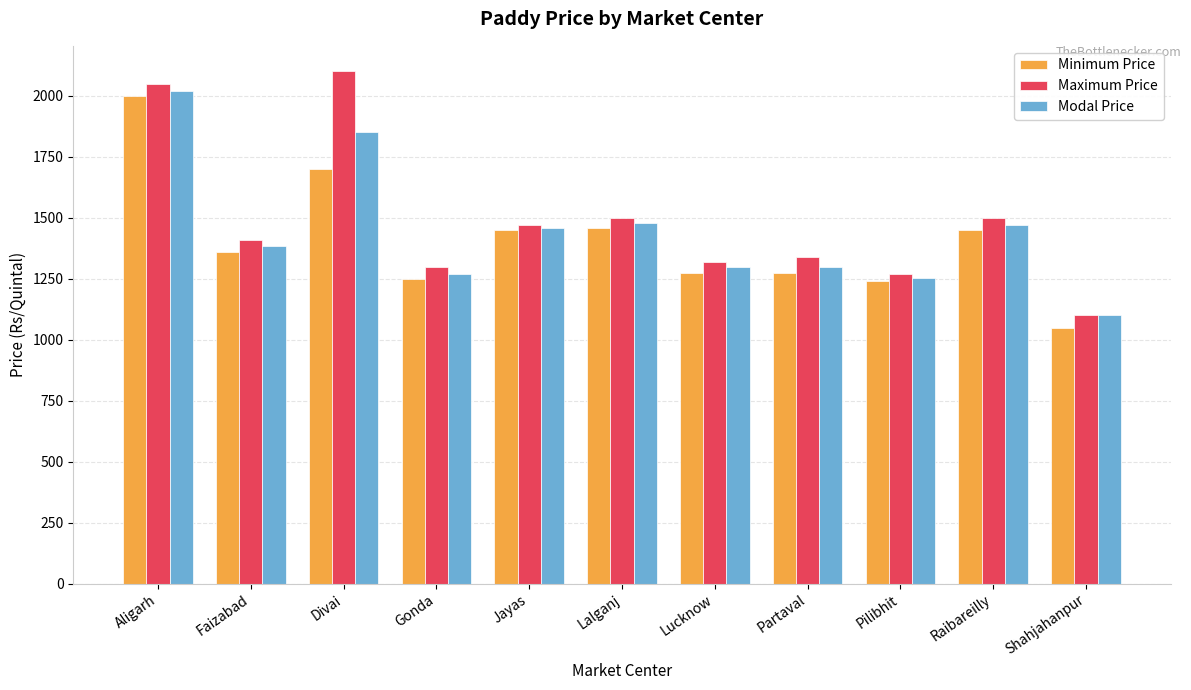

Which series has the widest spread of values?

Maximum Price